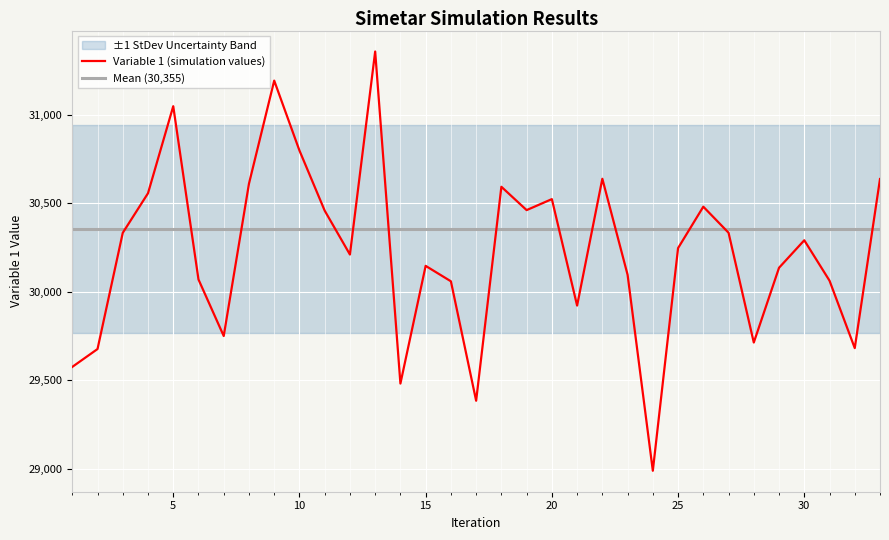

True or false: Variable 1 (simulation values) and Mean (30,355) intersect in this chart.

True